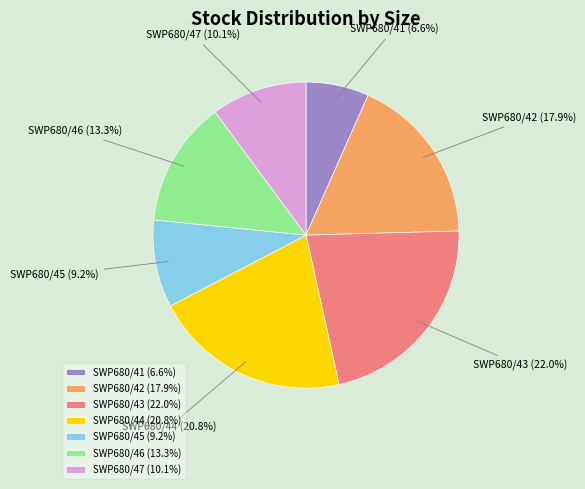

What percentage is NOT represented by SWP680/46?

86.7%